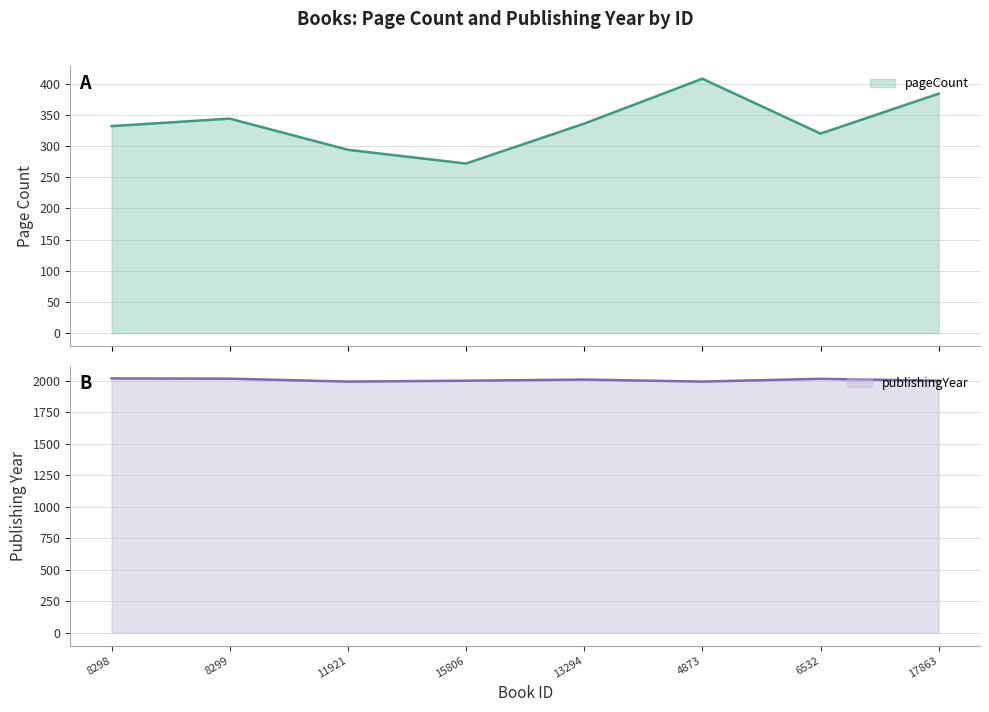

Reading right to left, transcribe all the data shown in this chart.

pageCount: 17863=384	6532=320	4873=408	13294=336	15806=272	11921=294	8299=344	8298=332
publishingYear: 17863=1999	6532=2014	4873=1992	13294=2008	15806=1999	11921=1992	8299=2015	8298=2017